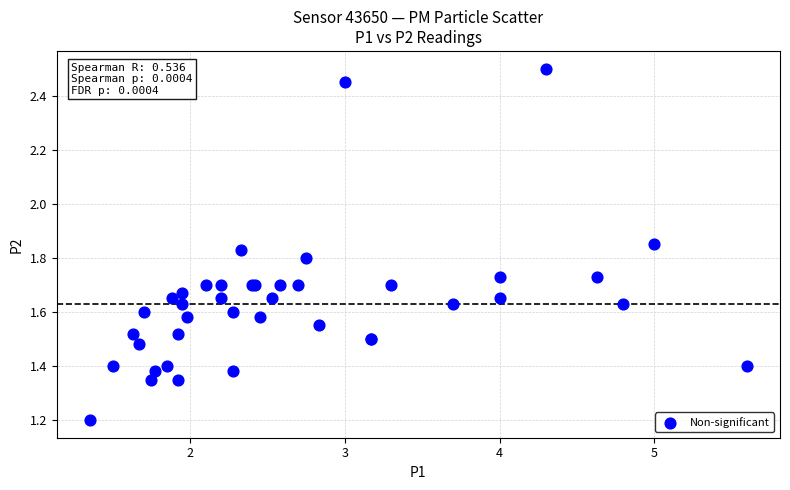

What Y value in the scatter plot is closest to 1?

1.2